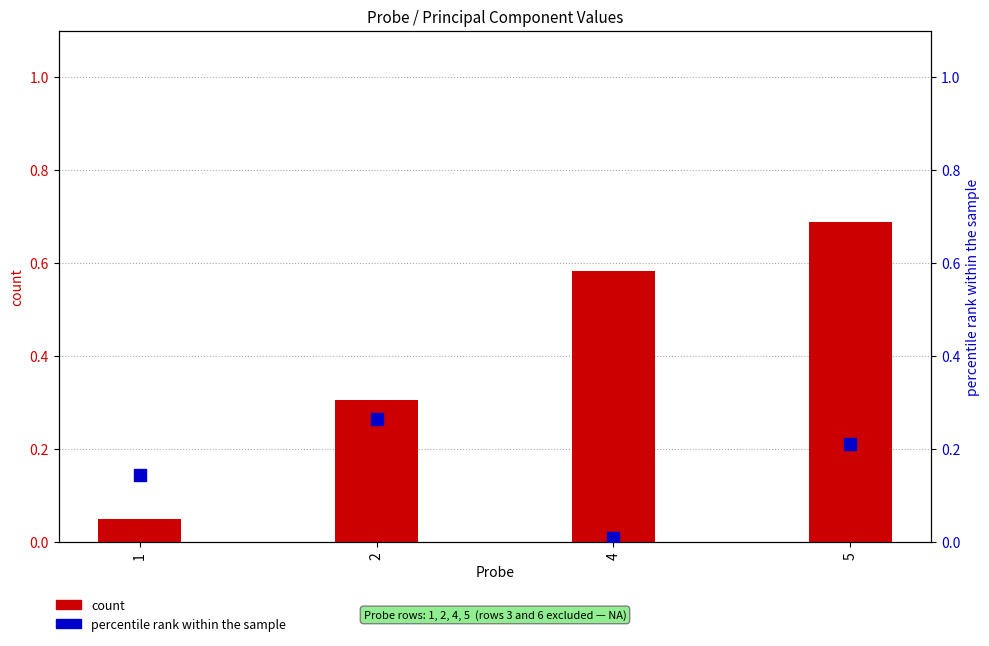

Which series has the largest total across all categories?

count